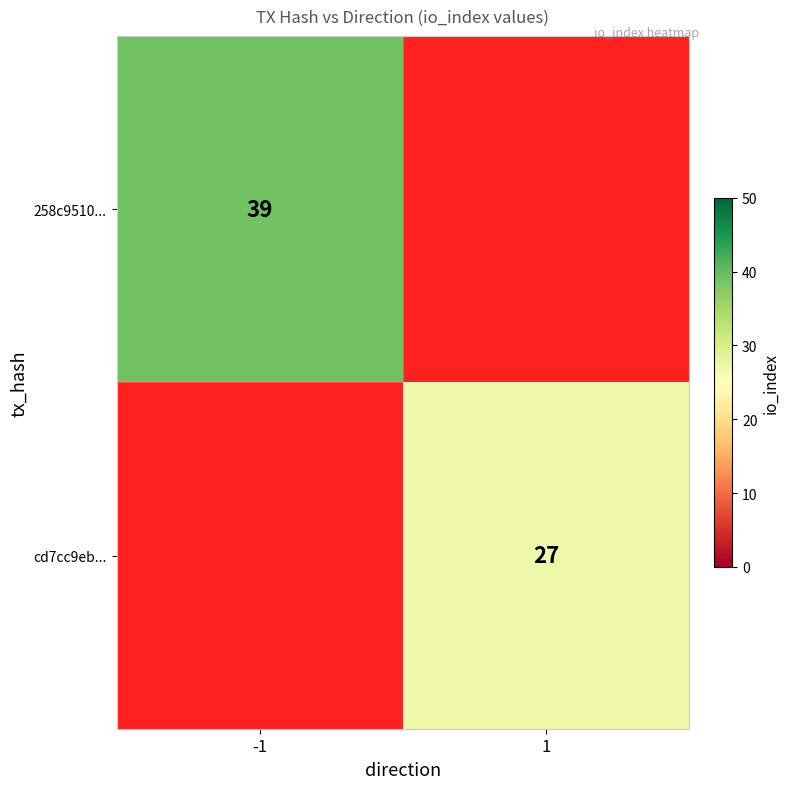

True or false: cd7cc9eb... has a value of 27 at 1.

True